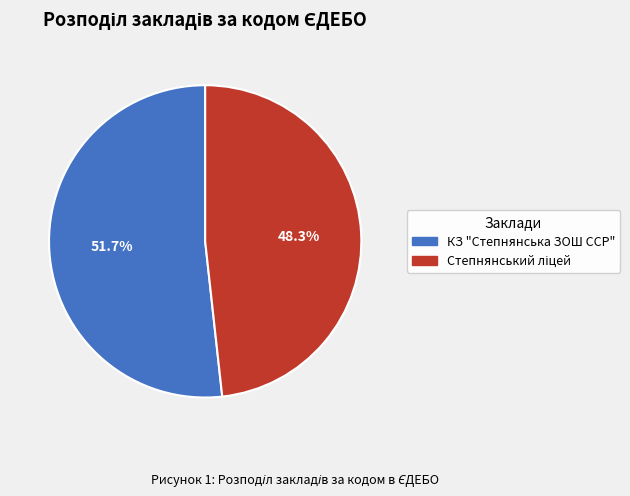

What percentage is NOT represented by КЗ "Степнянська ЗОШ ССР"?

48.3%